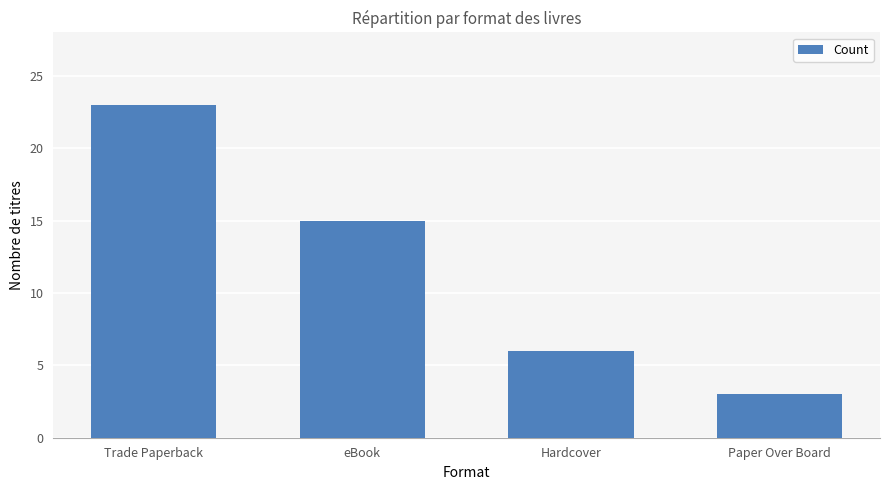

What is the difference between the values at Trade Paperback and Paper Over Board?

20